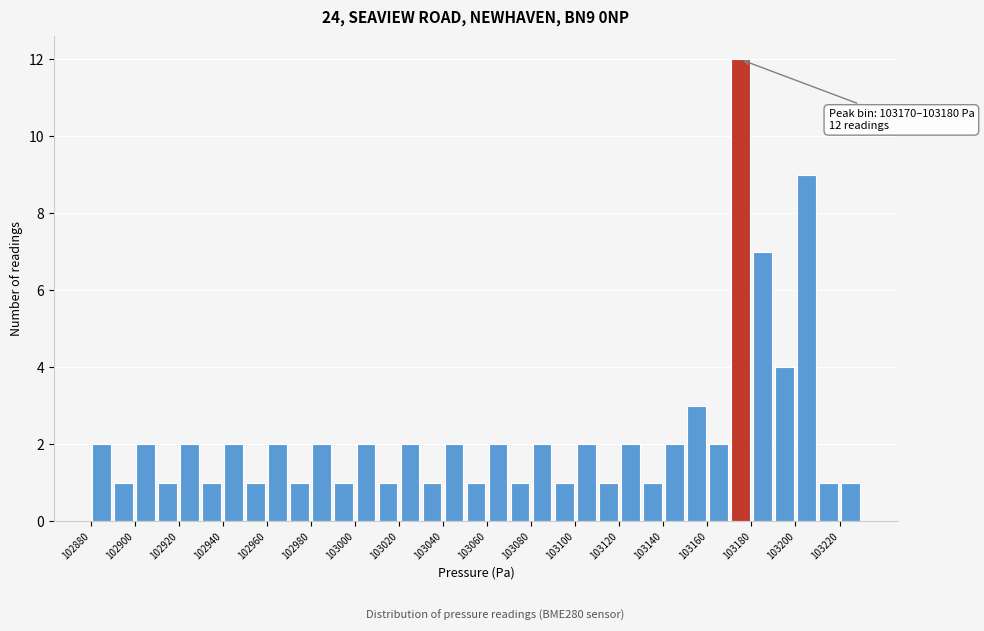

Which range on the x-axis has the tallest bar?

103170 to 103180